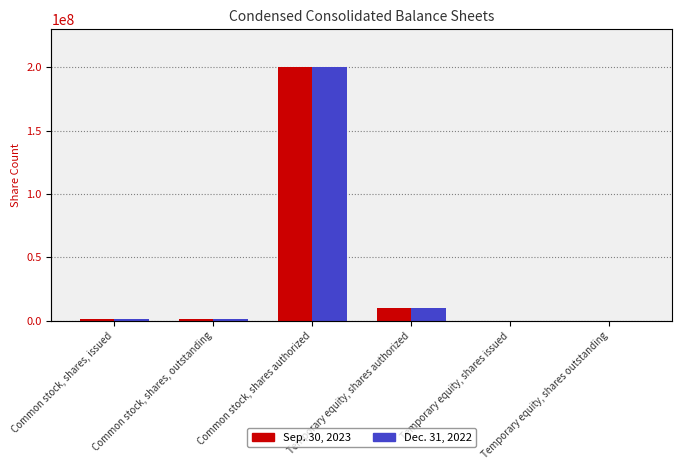

What are all the series names shown in the legend?

Sep. 30, 2023, Dec. 31, 2022